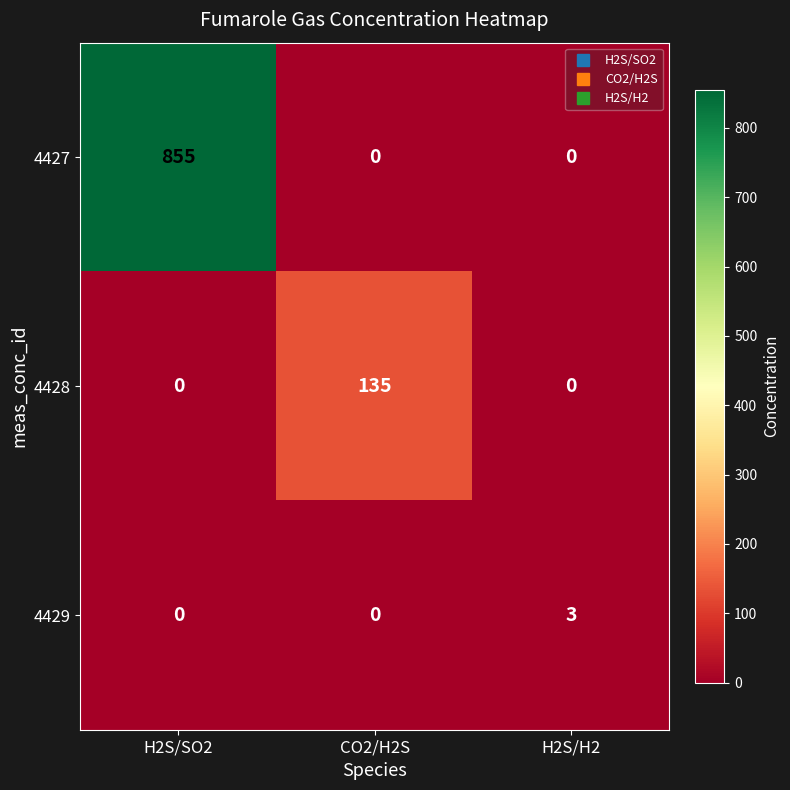

The value of 4428 at H2S/H2 is -73. True or false?

False